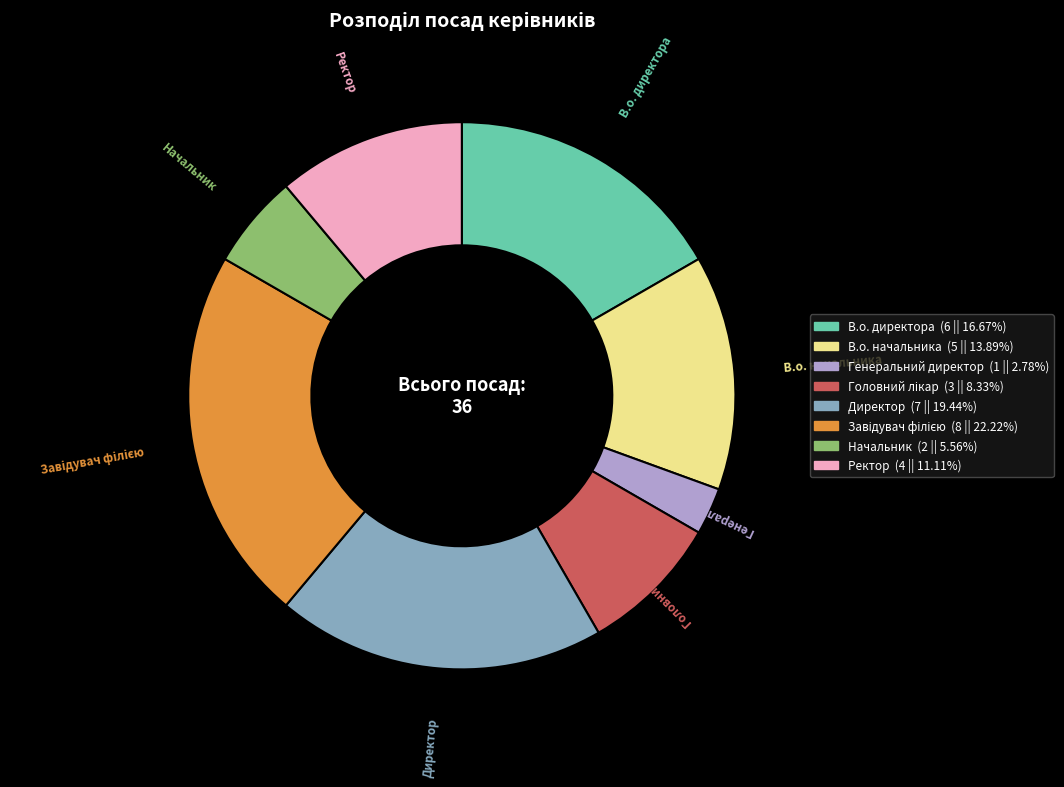

Which slice is the smallest?

Генеральний директор